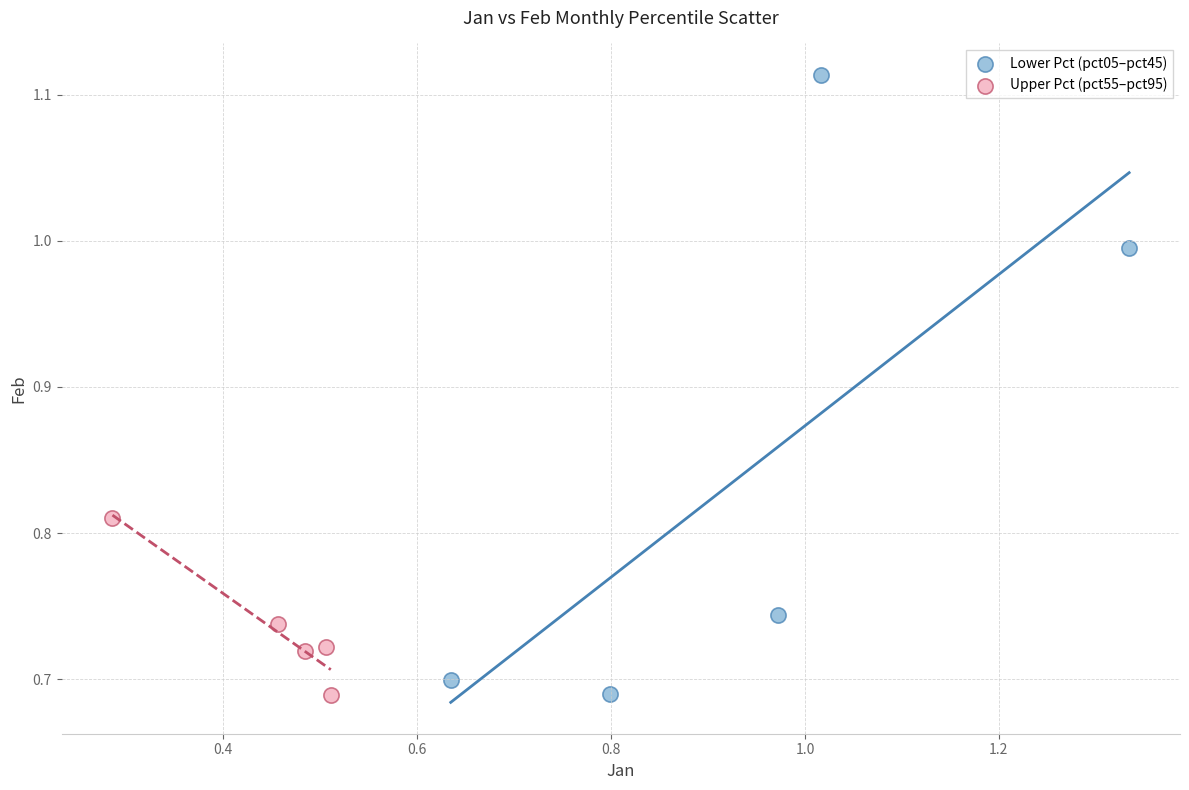

Which series reaches the maximum Y coordinate?

Lower Pct (pct05–pct45)